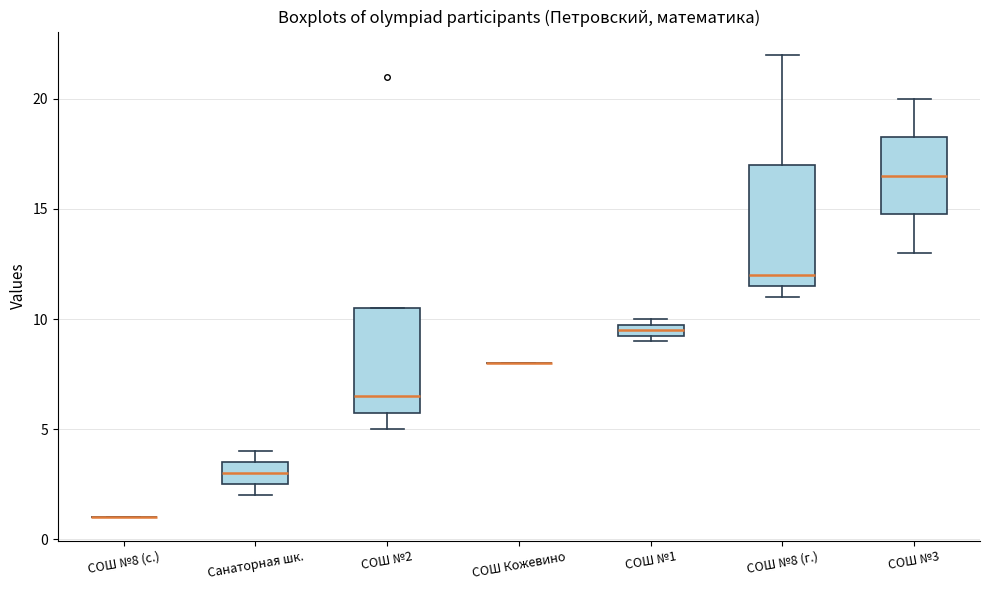

Comparing the boxes themselves (not the whiskers), which one is the tallest?

СОШ №8 (г.)